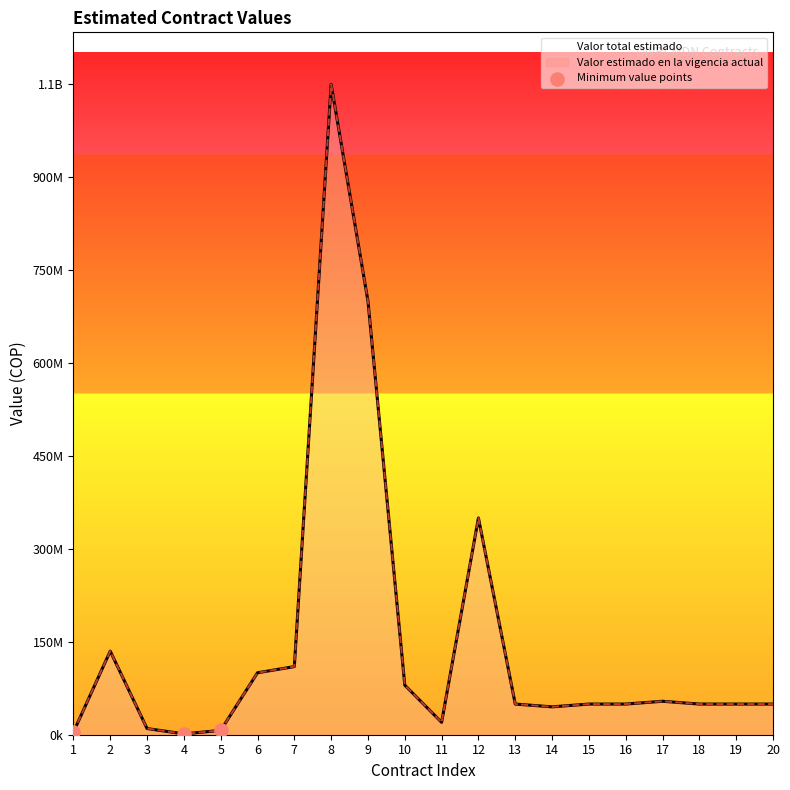

What is the change in value from 4 to 5?

+5700000